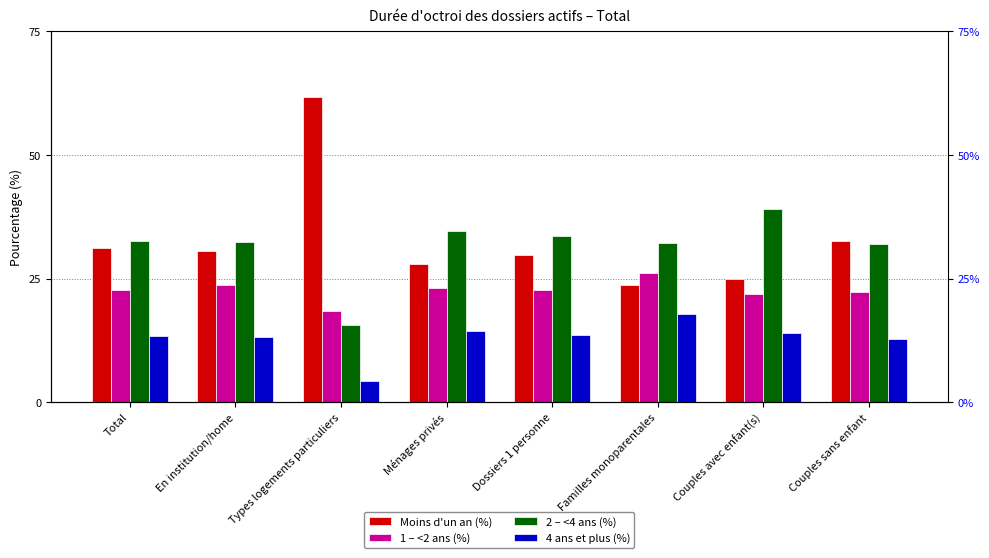

Reading left to right, what are all the values shown in this chart?

Moins d'un an (%): 31.2	30.6	61.7	27.9	29.8	23.7	25.0	32.7
1 – <2 ans (%): 22.7	23.7	18.4	23.1	22.8	26.2	22.0	22.4
2 – <4 ans (%): 32.7	32.5	15.7	34.6	33.7	32.2	39.0	32.1
4 ans et plus (%): 13.4	13.2	4.3	14.4	13.7	17.9	14.0	12.8